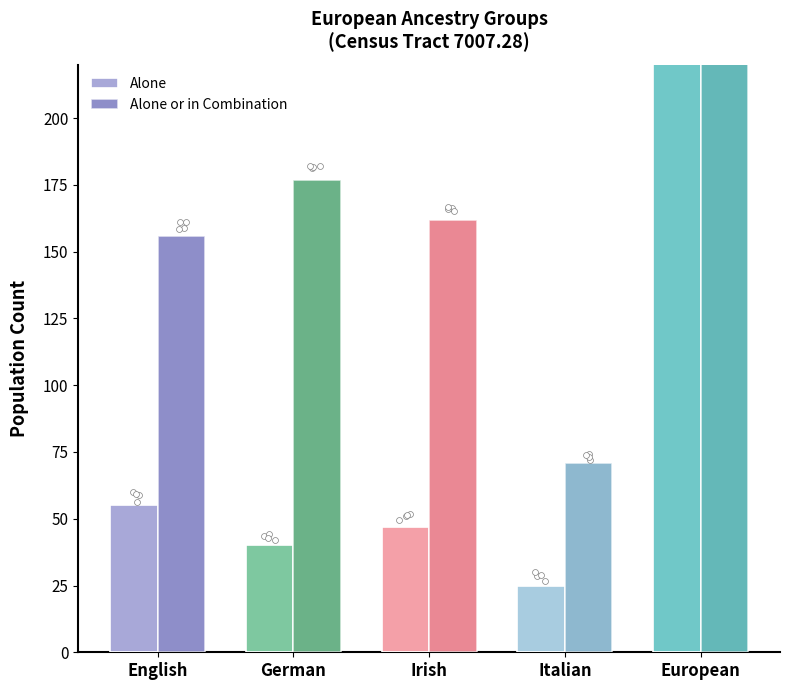

Is the value of Alone or in Combination at European greater than the value of Alone at Irish?

Yes